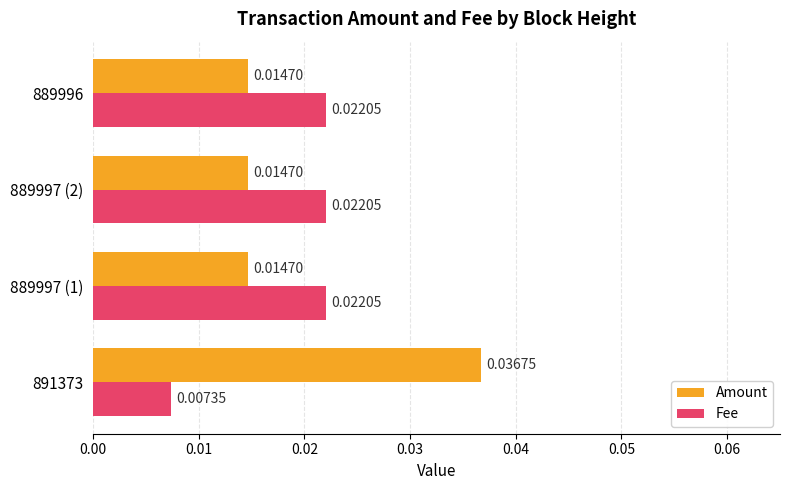

Which series has the largest range (max minus min)?

Amount